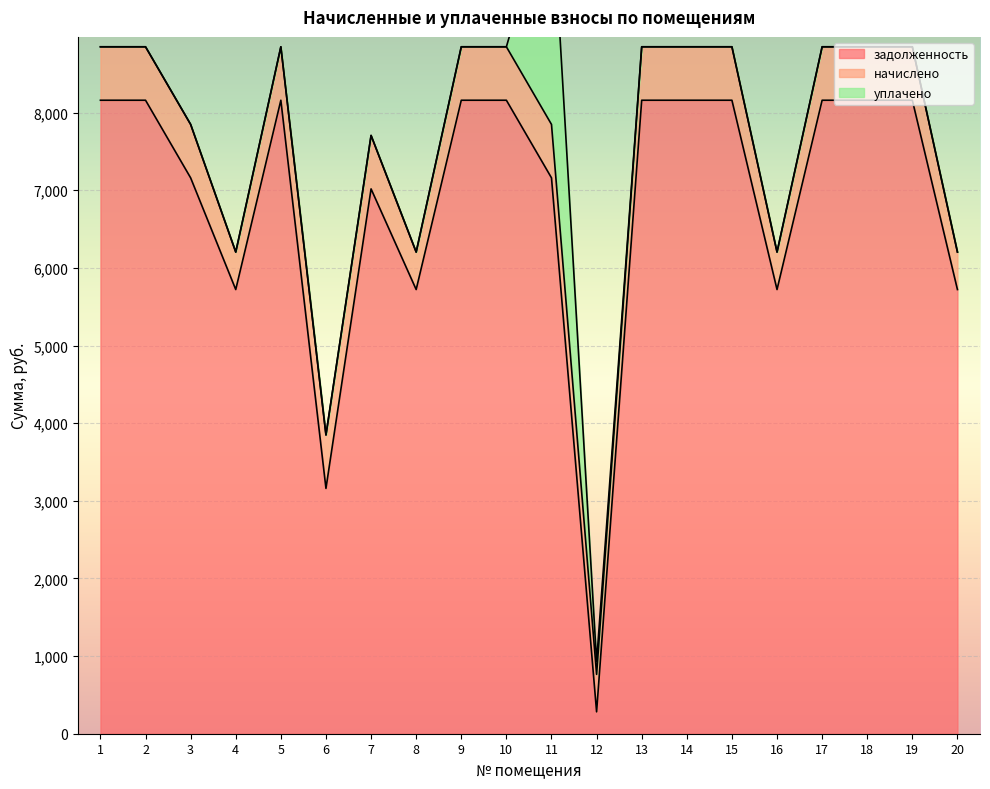

What is the difference between the maximum and second lowest values in the уплачено series?

3000.0